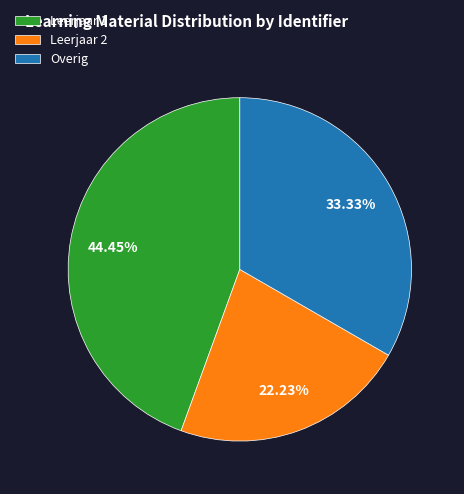

Which slice is the smallest?

Leerjaar 2